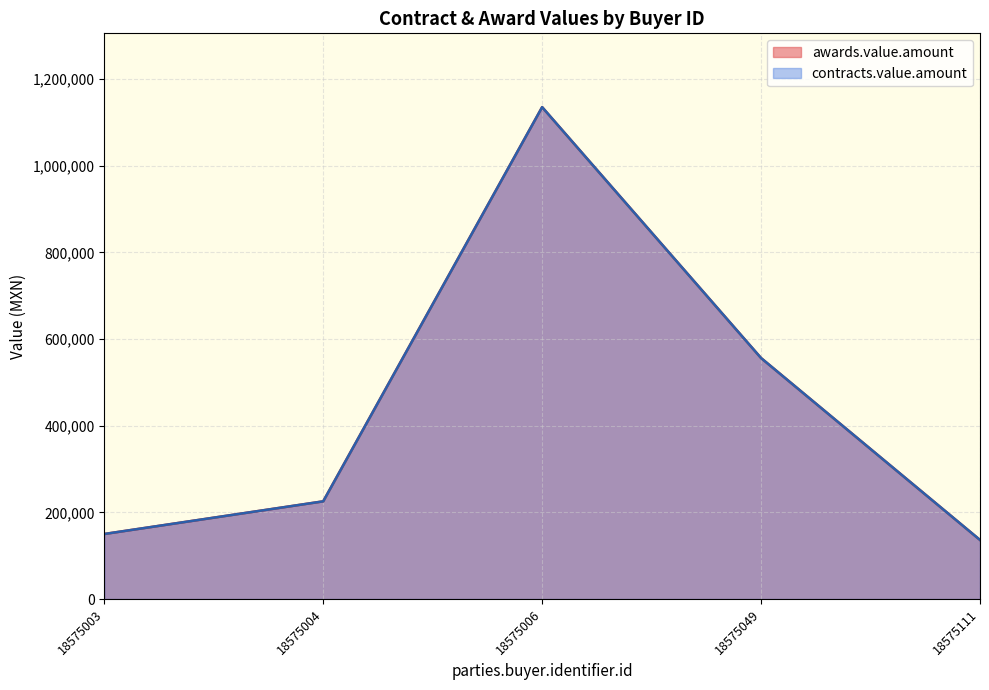

Does the chart display data point markers on the line(s)?

No